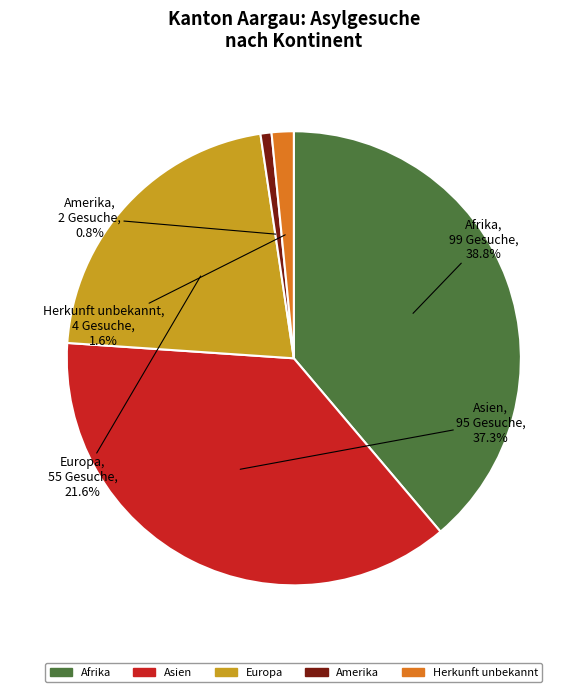

Is there any slice that represents more than half of the pie?

No